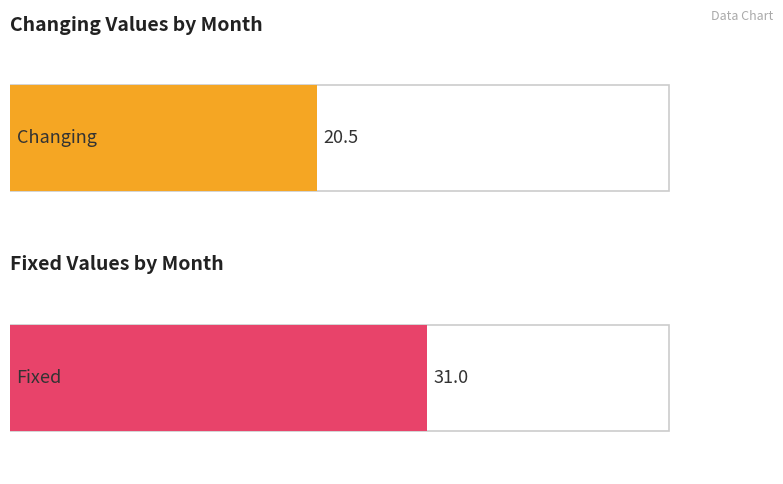

Which series has the widest spread of values?

Fixed